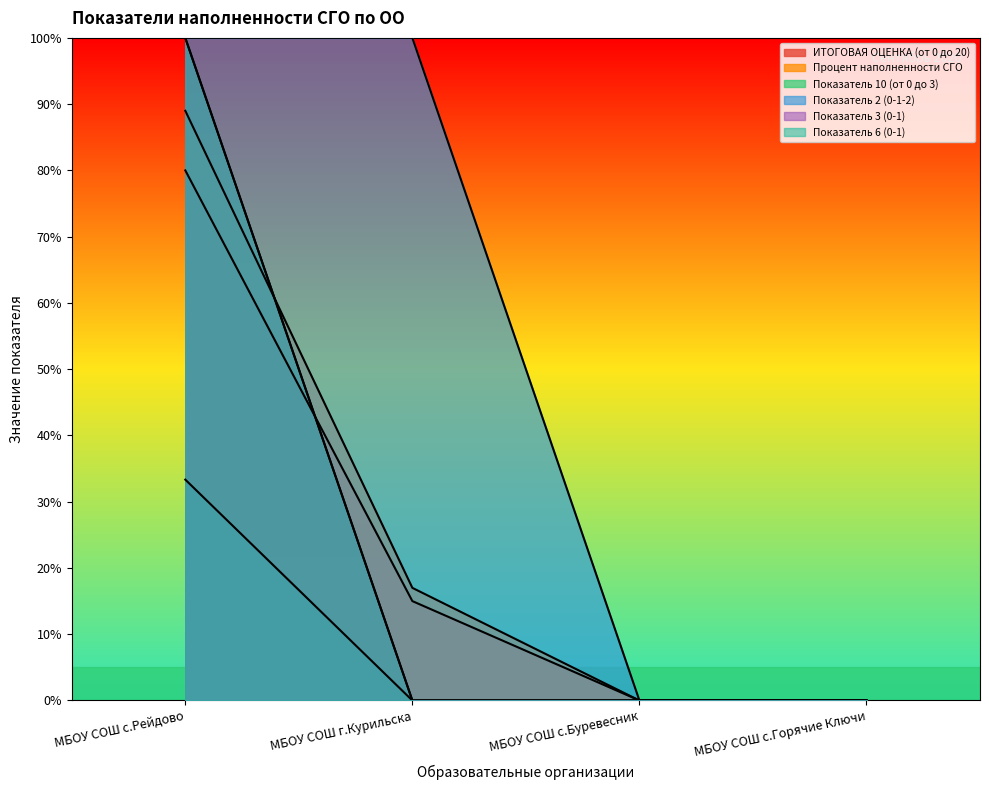

Which category has the lowest value in the Показатель 6 (0-1) series?

МБОУ СОШ г.Курильска